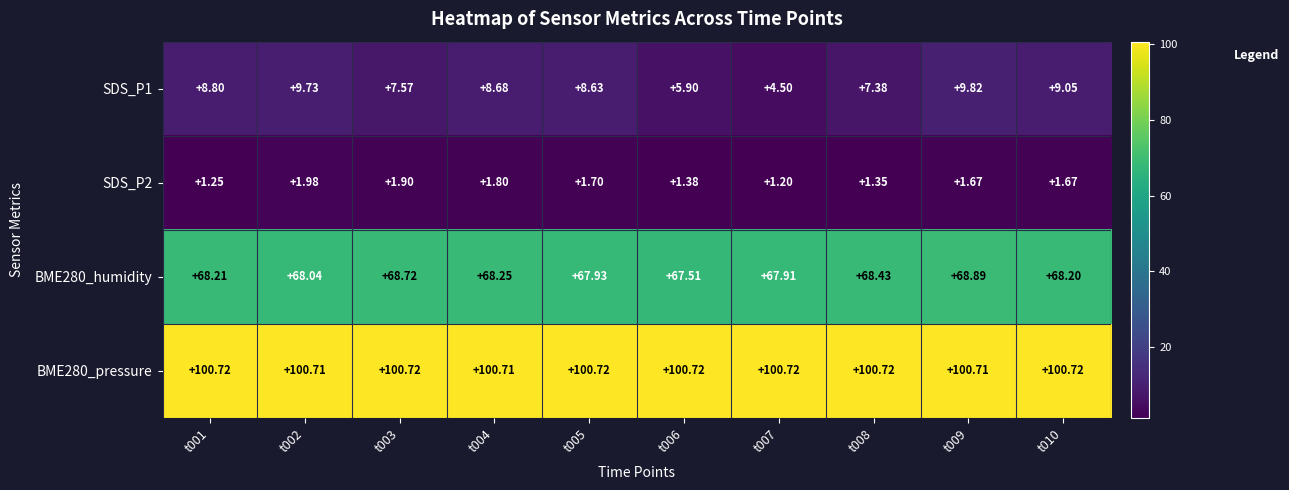

Is the value of SDS_P1 at t001 greater than the value of BME280_humidity at t004?

No